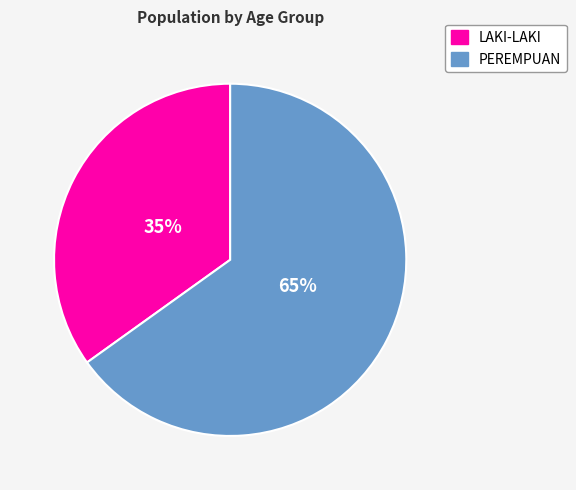

Does any single category account for the majority?

Yes